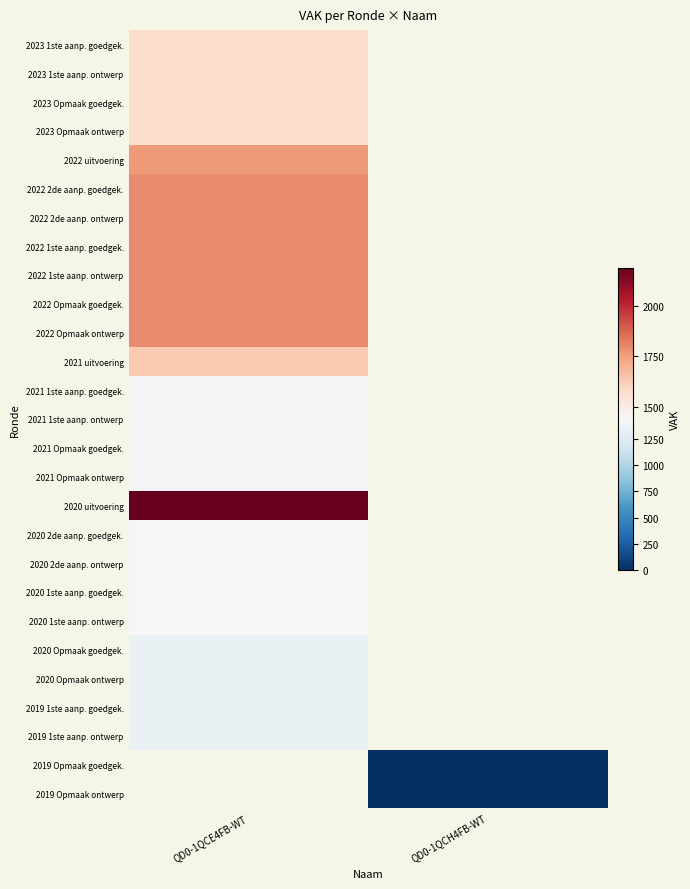

At how many categories does at least one series exceed 610?

1